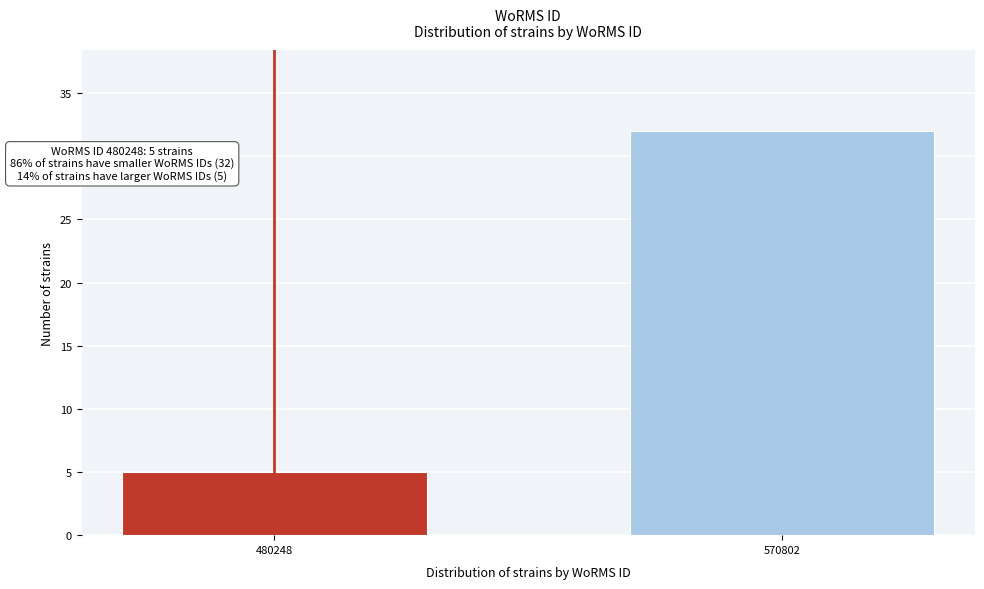

Reading right to left, transcribe all the data shown in this chart.

32	5